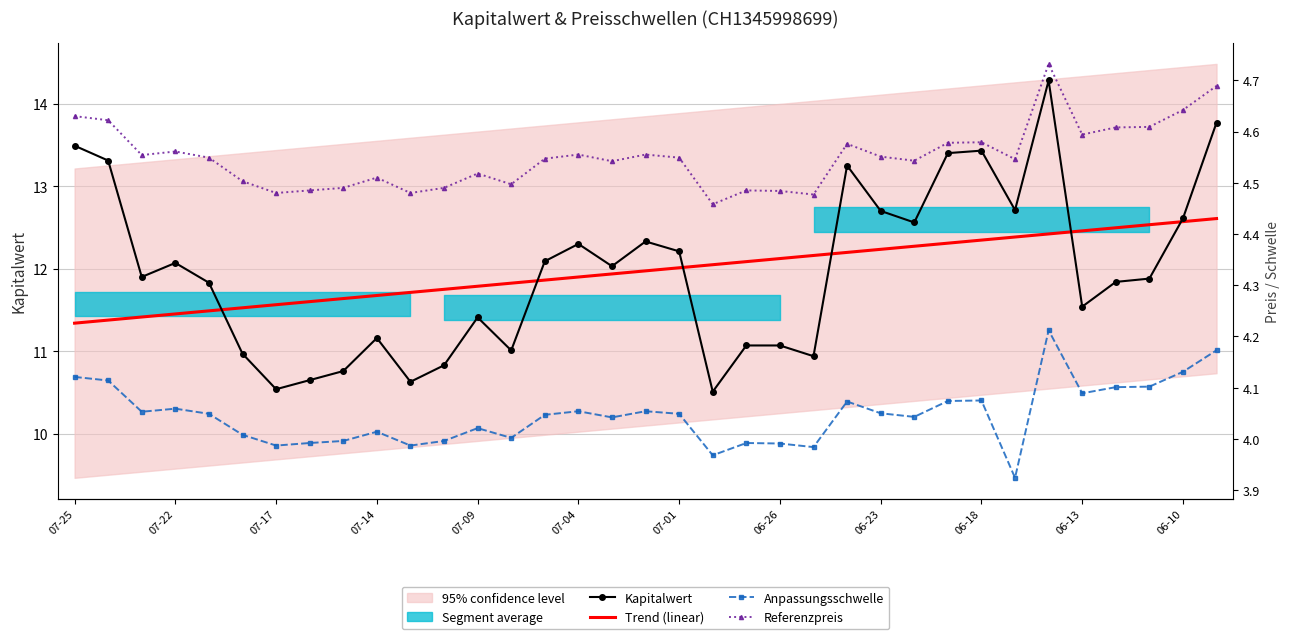

Reading left to right, extract all data points from this chart.

Kapitalwert: 13.5	13.3	11.9	12.1	11.8	11.0	10.5	10.7	10.8	11.2	10.6	10.8	11.4	11.0	12.1	12.3	12.0	12.3	12.2	10.5	11.1	11.1	10.9	13.2	12.7	12.6	13.4	13.4	12.7	14.3	11.5	11.8	11.9	12.6	13.8
Trend (linear): 11.3	11.4	11.4	11.5	11.5	11.5	11.6	11.6	11.6	11.7	11.7	11.8	11.8	11.8	11.9	11.9	11.9	12.0	12.0	12.0	12.1	12.1	12.2	12.2	12.2	12.3	12.3	12.3	12.4	12.4	12.5	12.5	12.5	12.6	12.6
Anpassungsschwelle: 4.1	4.1	4.1	4.1	4.0	4.0	4.0	4.0	4.0	4.0	4.0	4.0	4.0	4.0	4.0	4.1	4.0	4.1	4.0	4.0	4.0	4.0	4.0	4.1	4.0	4.0	4.1	4.1	3.9	4.2	4.1	4.1	4.1	4.1	4.2
Referenzpreis: 4.6	4.6	4.6	4.6	4.5	4.5	4.5	4.5	4.5	4.5	4.5	4.5	4.5	4.5	4.5	4.6	4.5	4.6	4.5	4.5	4.5	4.5	4.5	4.6	4.6	4.5	4.6	4.6	4.5	4.7	4.6	4.6	4.6	4.6	4.7